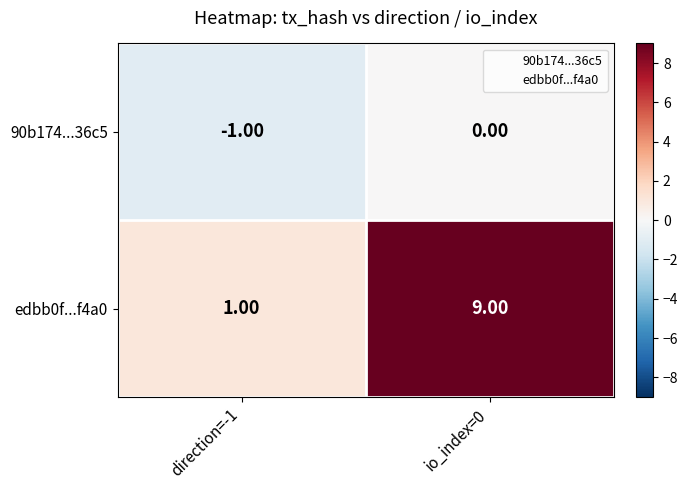

Which series has the widest spread of values?

edbb0f...f4a0